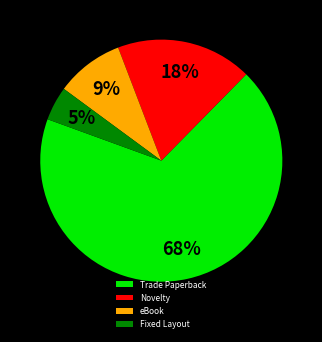

What is the smallest slice in the pie chart?

Fixed Layout